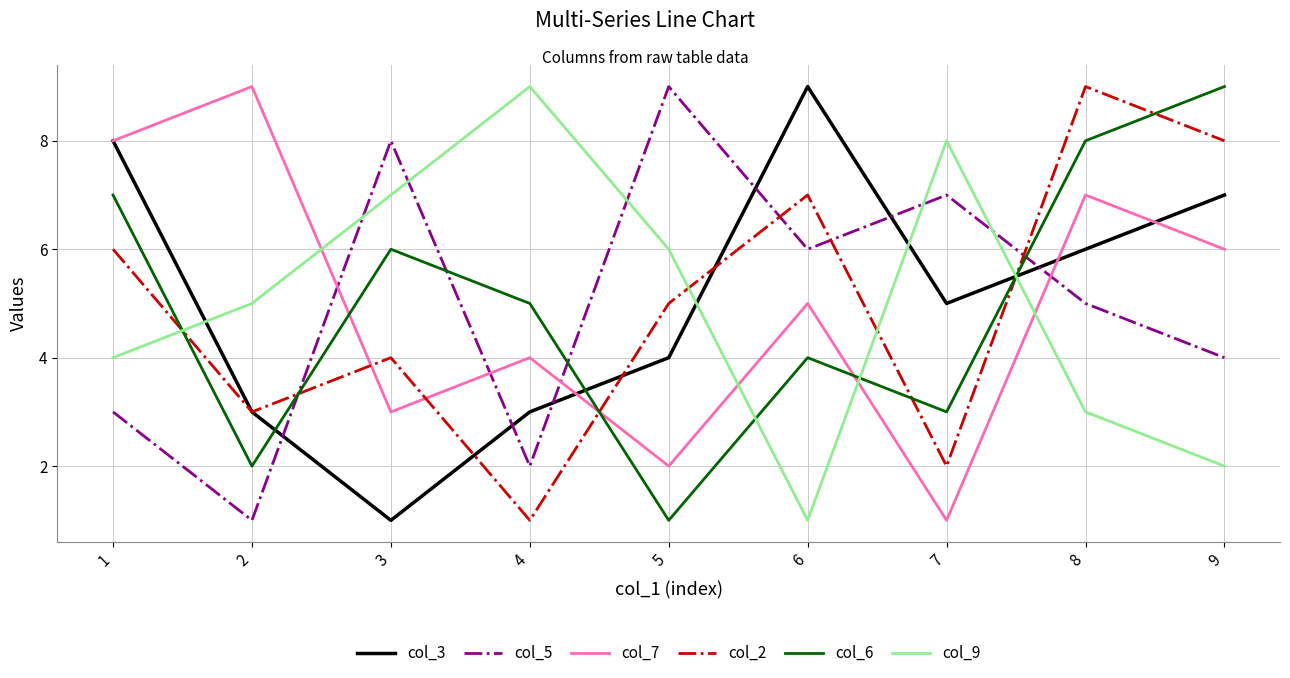

The value of col_3 at 4 is 4. True or false?

False